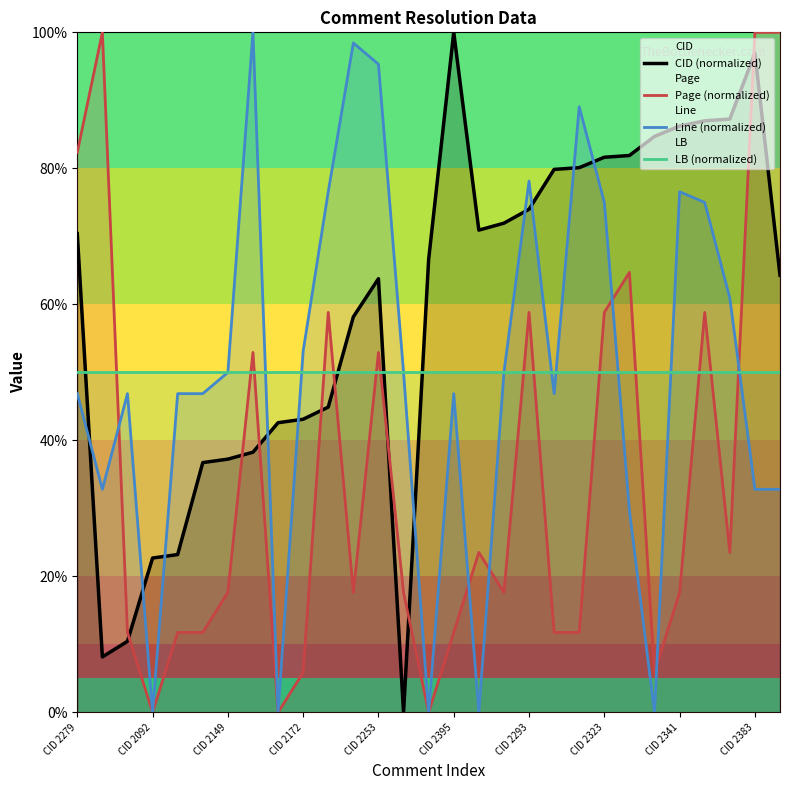

At which category is the sum across all series the highest?

CID 2383